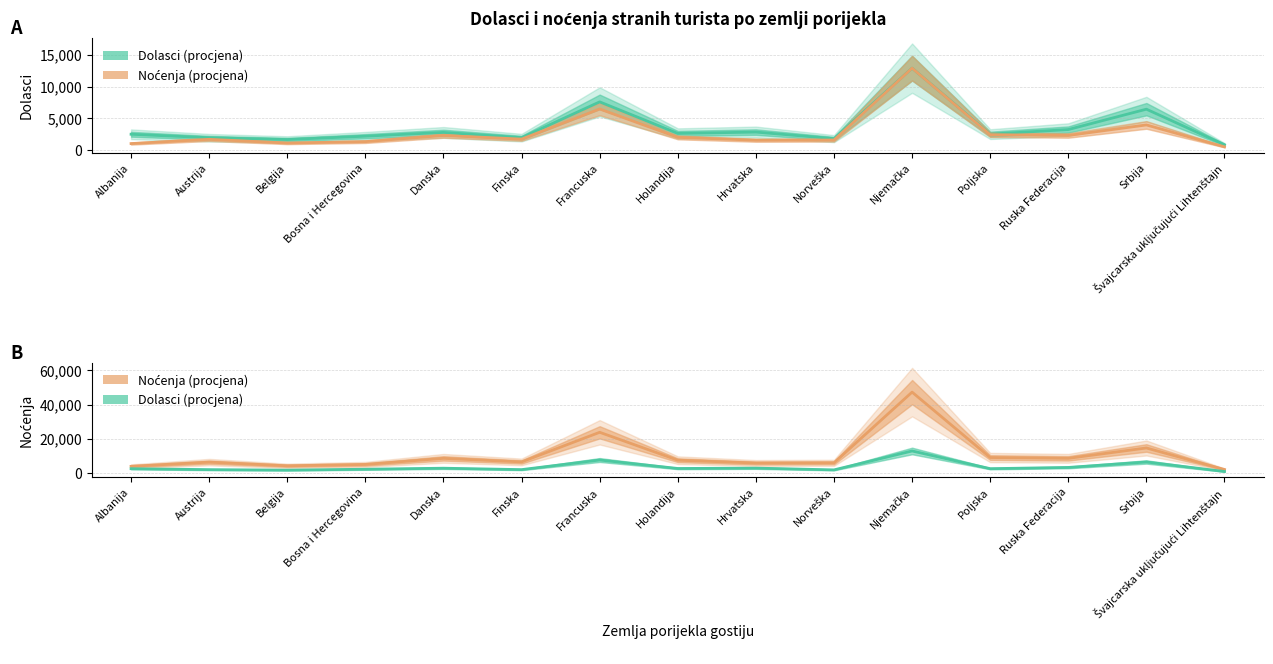

True or false: Dolasci and Noćenja cross at least once.

False